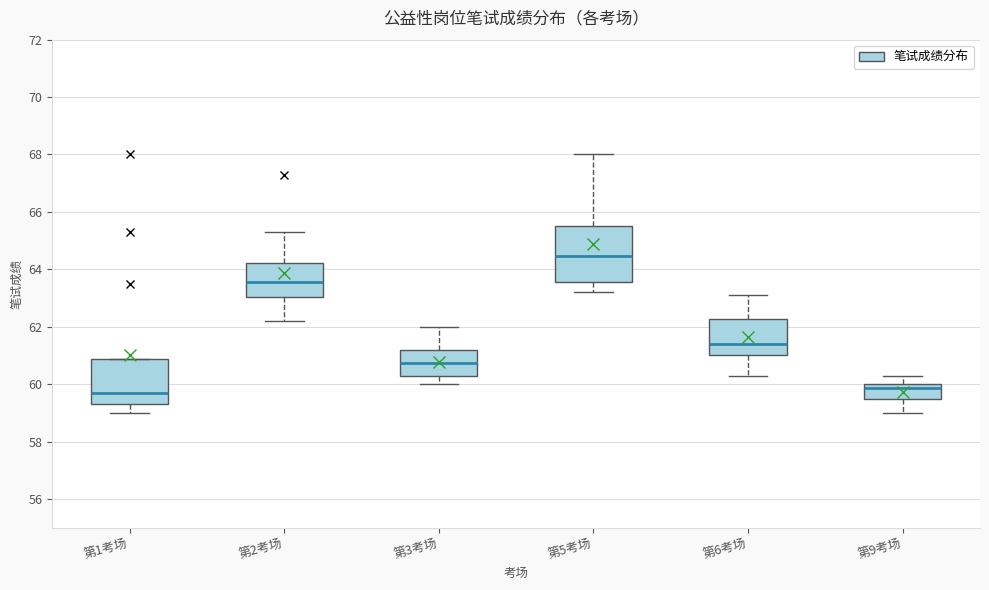

Where does the lower whisker of the box for 第9考场 end on the y-axis? The values are not printed on the chart, so give them approximately, as read against the axis.

59.0